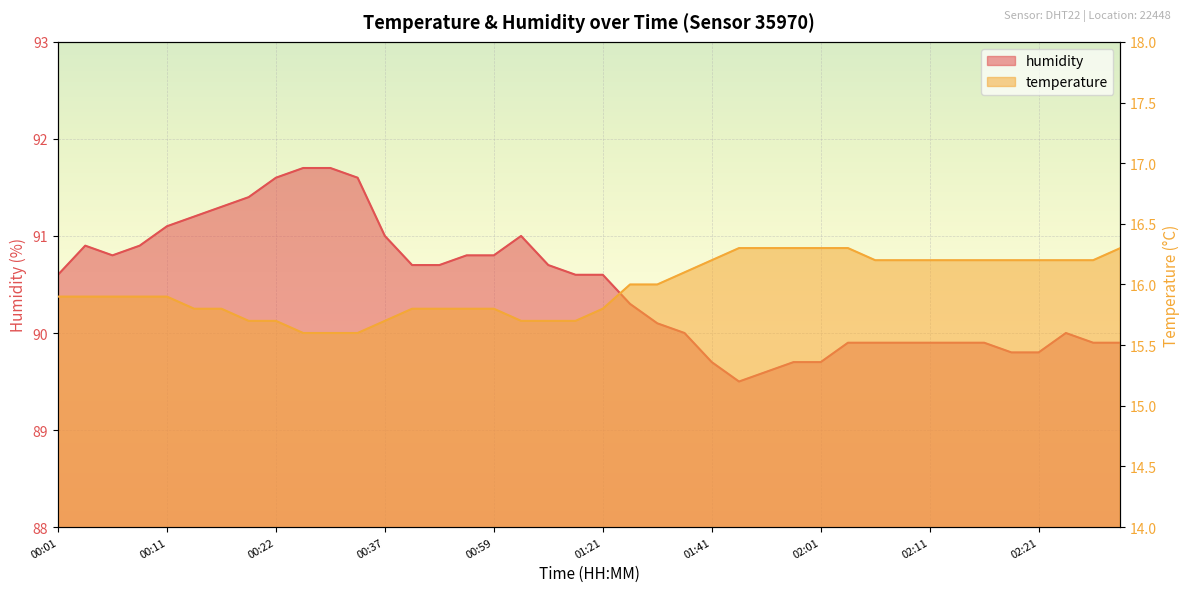

True or false: humidity and temperature cross at least once.

False